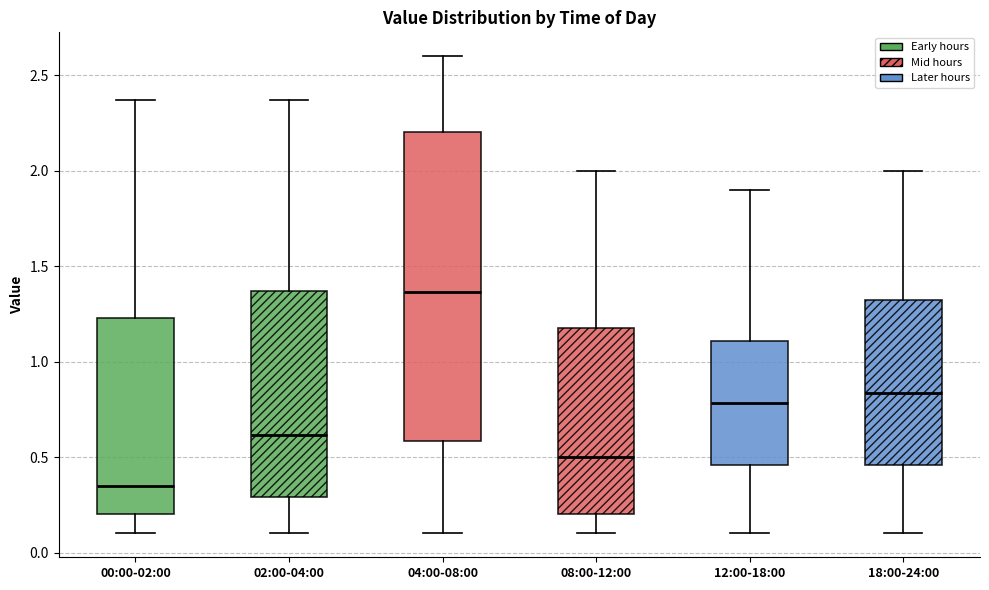

Reading left to right, transcribe this box plot: for each box, give where its median line is, the range the box spans, and where its two whiskers end, as read against the y-axis. The values are not printed on the chart, so give them approximately, as read against the axis.

00:00-02:00: median 0.35, box 0.20 to 1.25, whiskers 0.10 to 2.35
02:00-04:00: median 0.60, box 0.30 to 1.35, whiskers 0.10 to 2.35
04:00-08:00: median 1.35, box 0.60 to 2.20, whiskers 0.10 to 2.60
08:00-12:00: median 0.50, box 0.20 to 1.20, whiskers 0.10 to 2.00
12:00-18:00: median 0.80, box 0.45 to 1.10, whiskers 0.10 to 1.90
18:00-24:00: median 0.85, box 0.45 to 1.35, whiskers 0.10 to 2.00